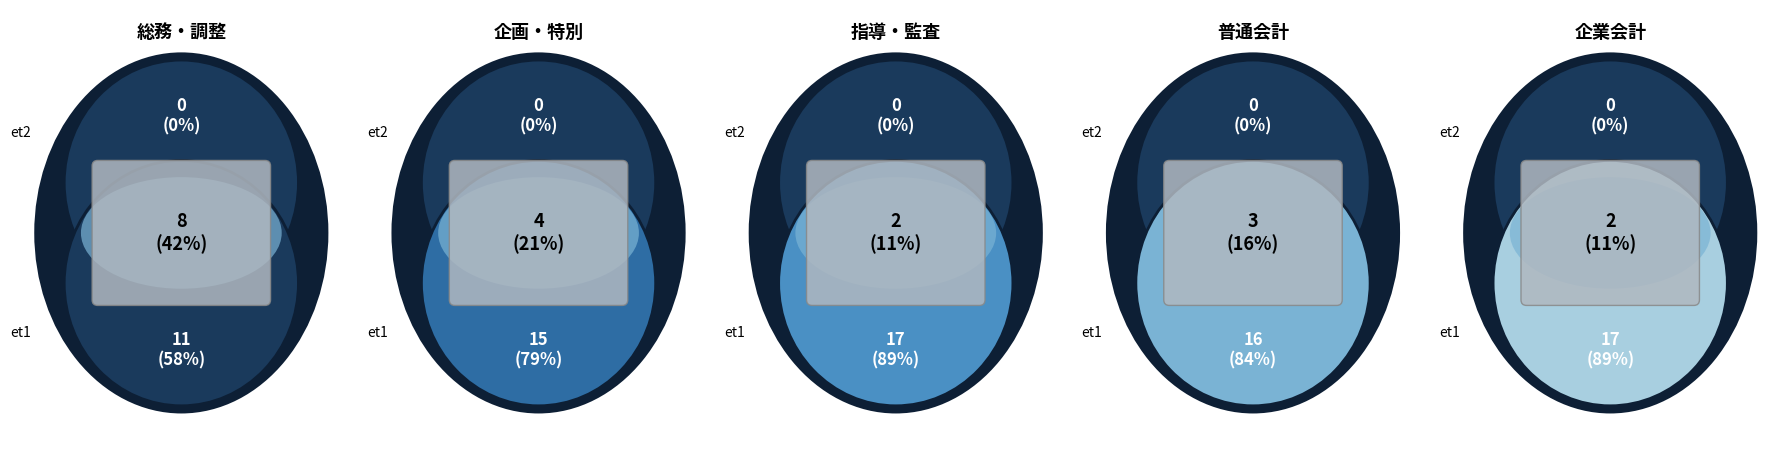

Does 企画・特別監査グループ represent more than half of the total?

No